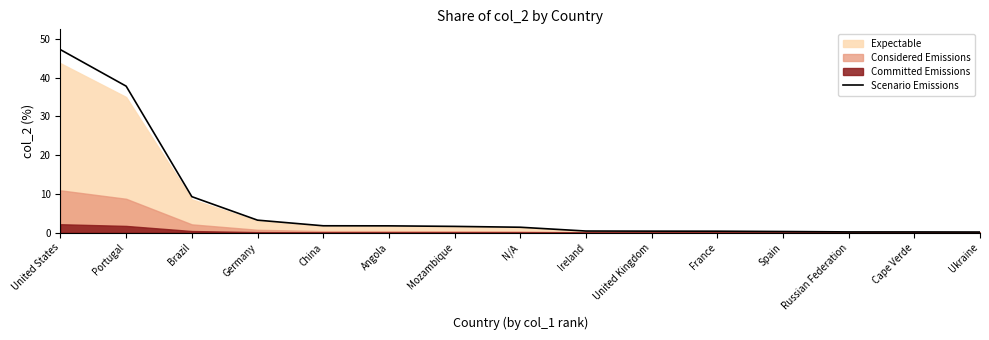

True or false: there are more than 0 points higher than both neighbors.

False